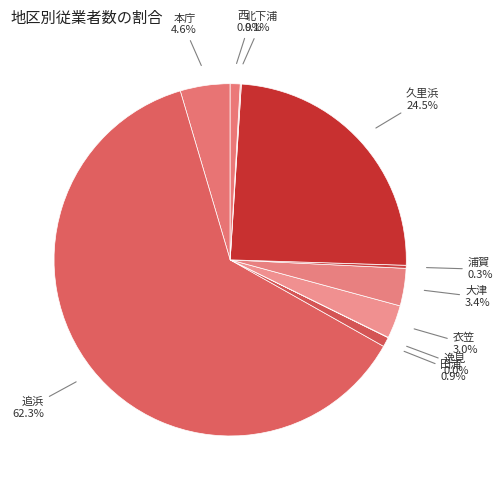

What is the largest slice in the pie chart?

追浜